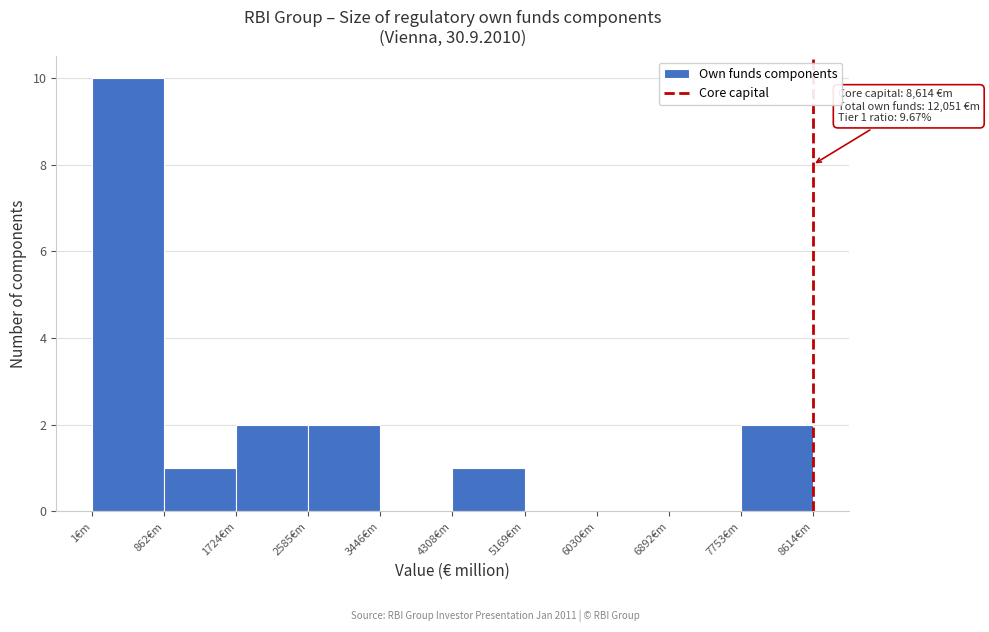

Which range on the x-axis has the tallest bar?

0 to 900